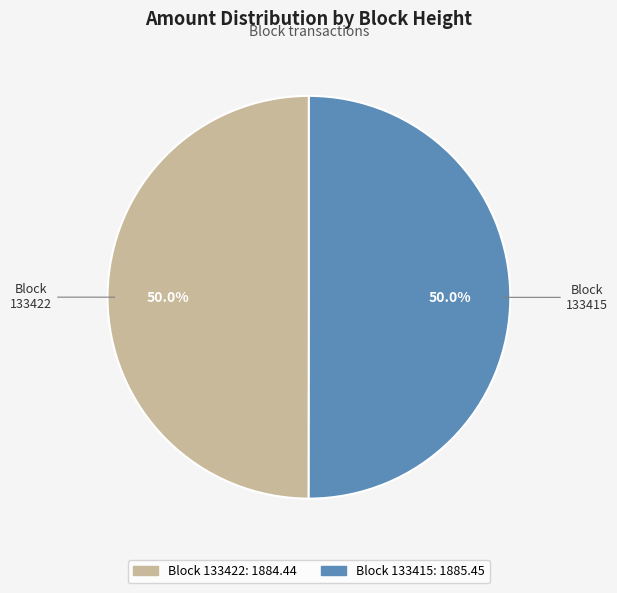

Count the number of slices in the pie.

2